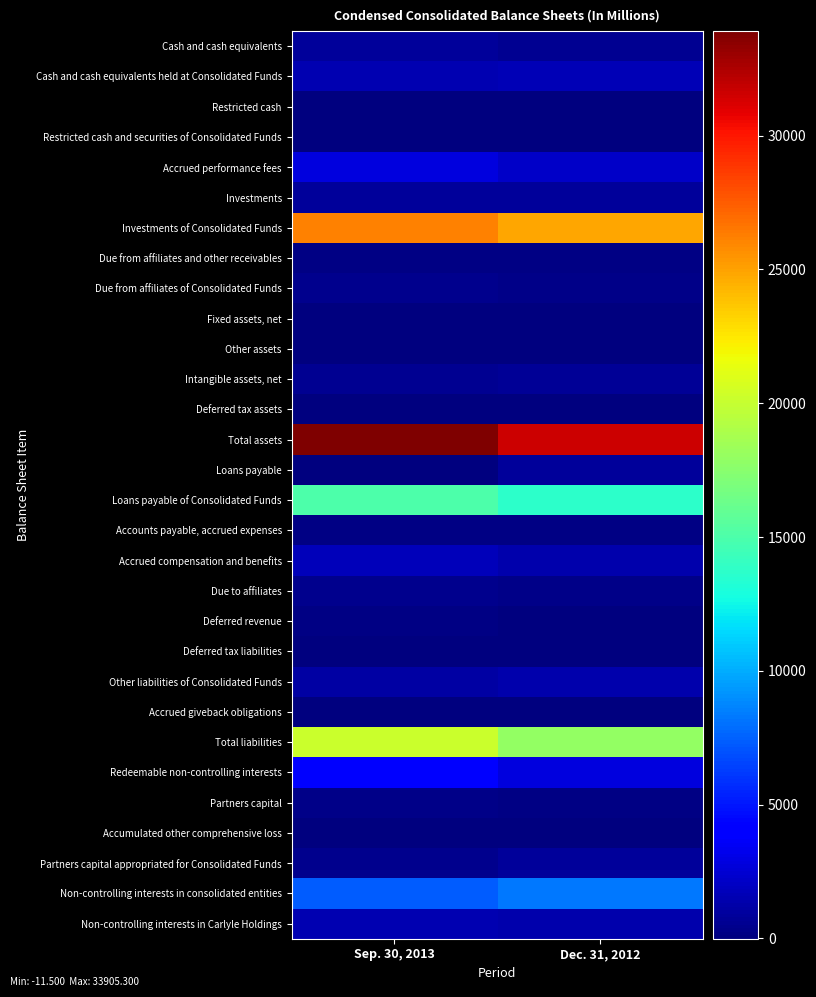

At how many categories does at least one series exceed 19982?

2